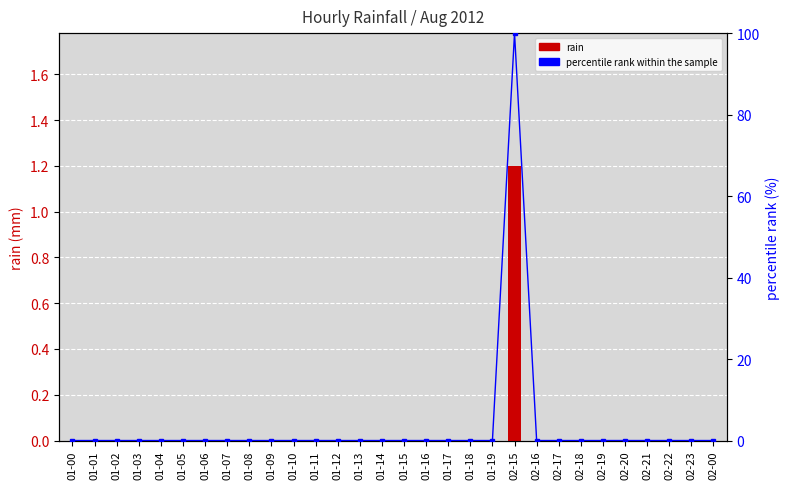

Reading left to right, extract all data points from this chart.

rain: 0.0	0.0	0.0	0.0	0.0	0.0	0.0	0.0	0.0	0.0	0.0	0.0	0.0	0.0	0.0	0.0	0.0	0.0	0.0	0.0	1.2	0.0	0.0	0.0	0.0	0.0	0.0	0.0	0.0	0.0
percentile rank within the sample: 0.0	0.0	0.0	0.0	0.0	0.0	0.0	0.0	0.0	0.0	0.0	0.0	0.0	0.0	0.0	0.0	0.0	0.0	0.0	0.0	100.0	0.0	0.0	0.0	0.0	0.0	0.0	0.0	0.0	0.0